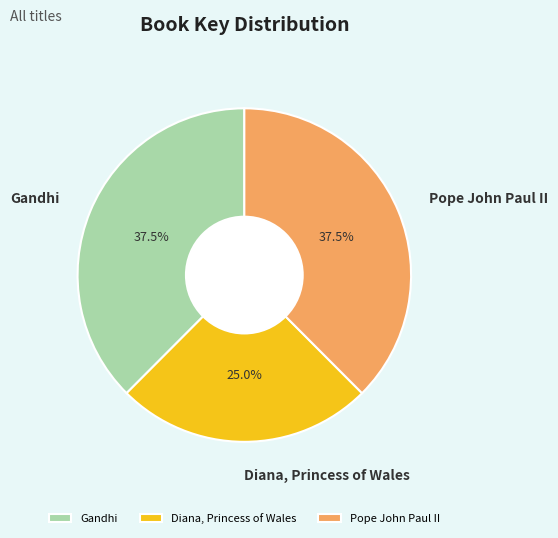

To the nearest percent, what percentage of the pie is Diana, Princess of Wales?

25%